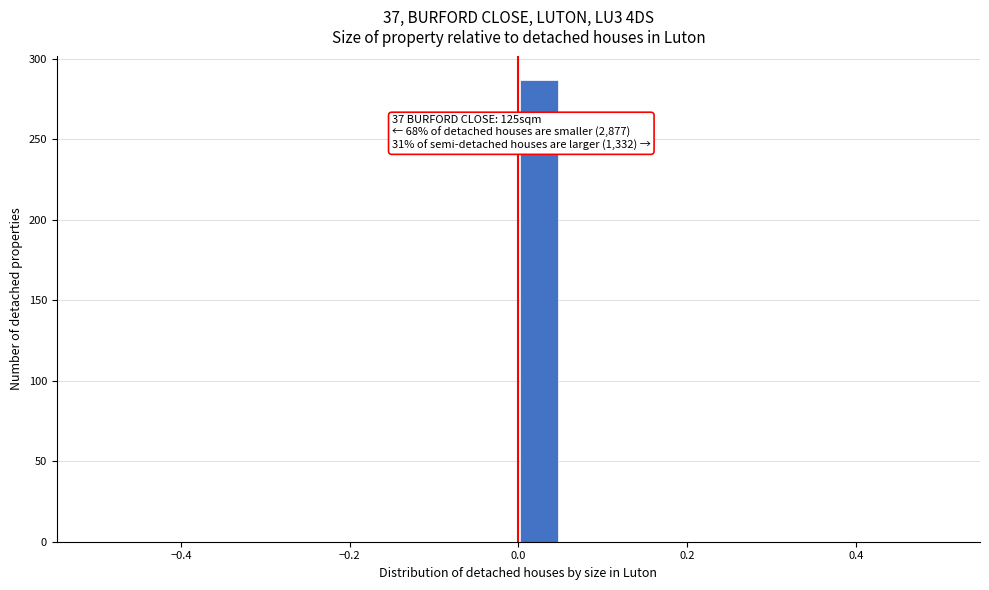

Read against the x-axis, roughly where is the centre of the tallest bar?

0.02